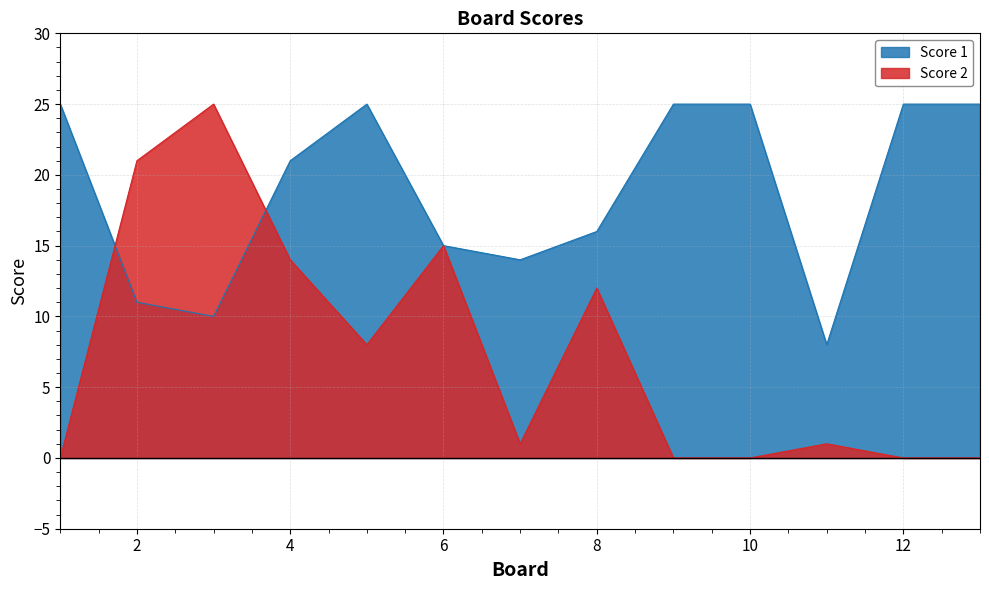

What is the value of the Score 2 point at the 6th from the left?

15